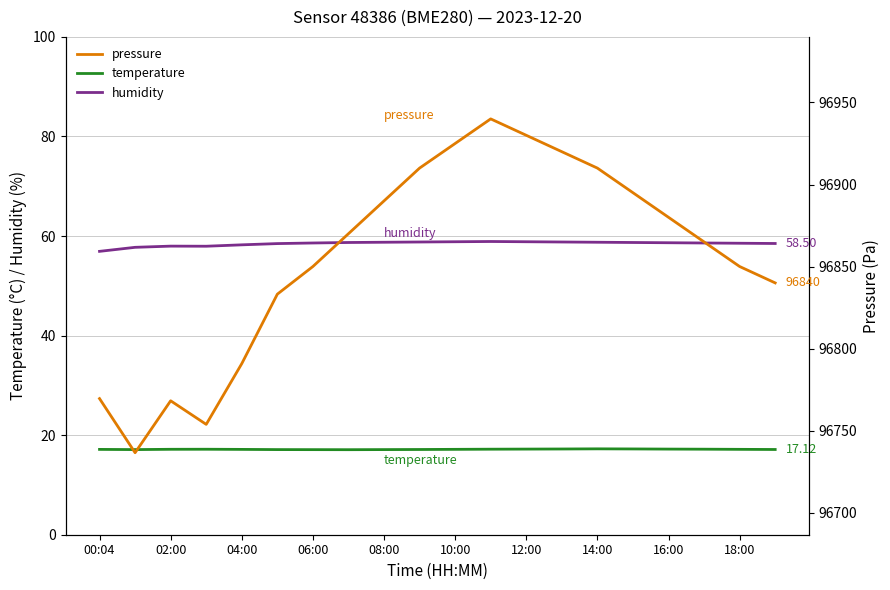

How many interior local peaks does the humidity series have?

2